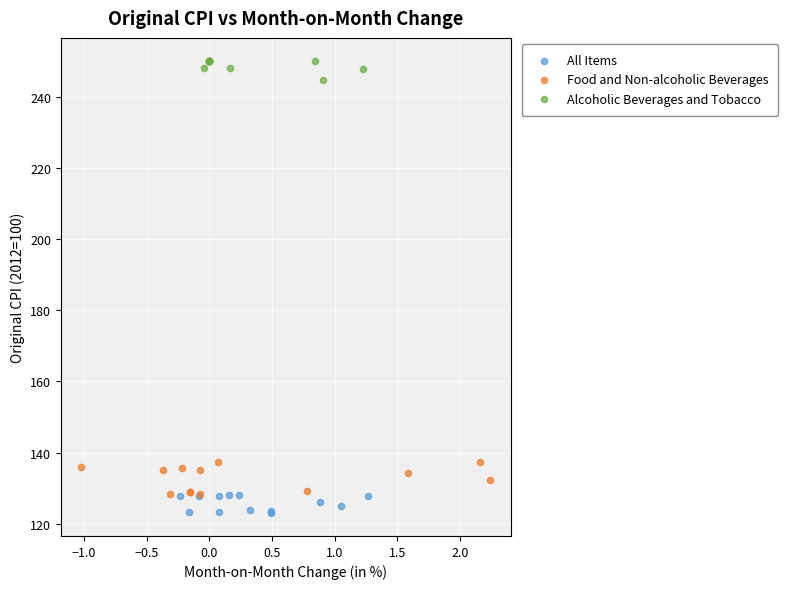

What are all the series names shown in the legend?

All Items, Food and Non-alcoholic Beverages, Alcoholic Beverages and Tobacco